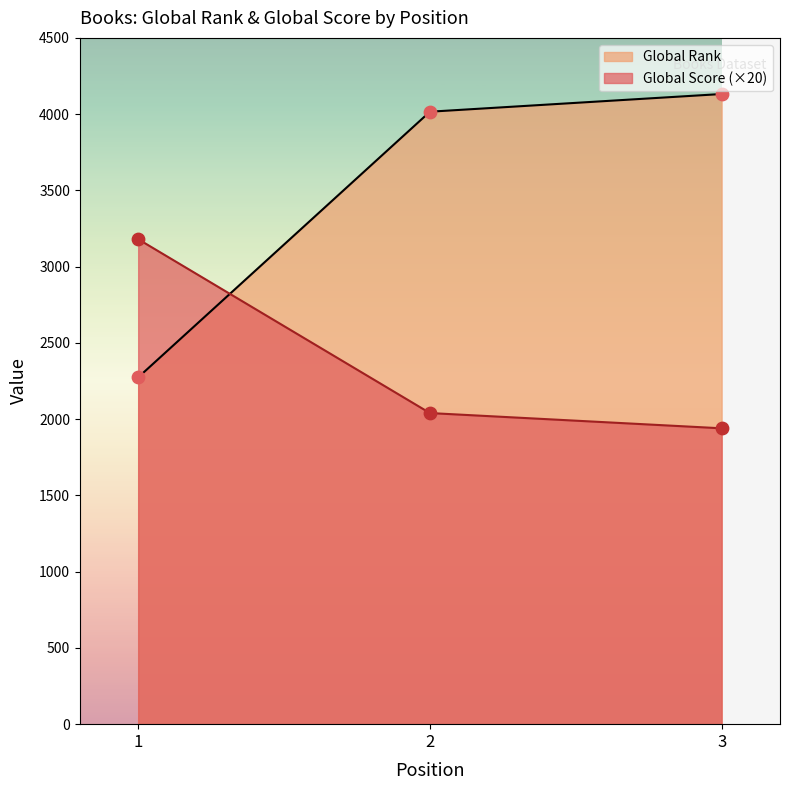

Which series has the largest total across all categories?

Global Rank